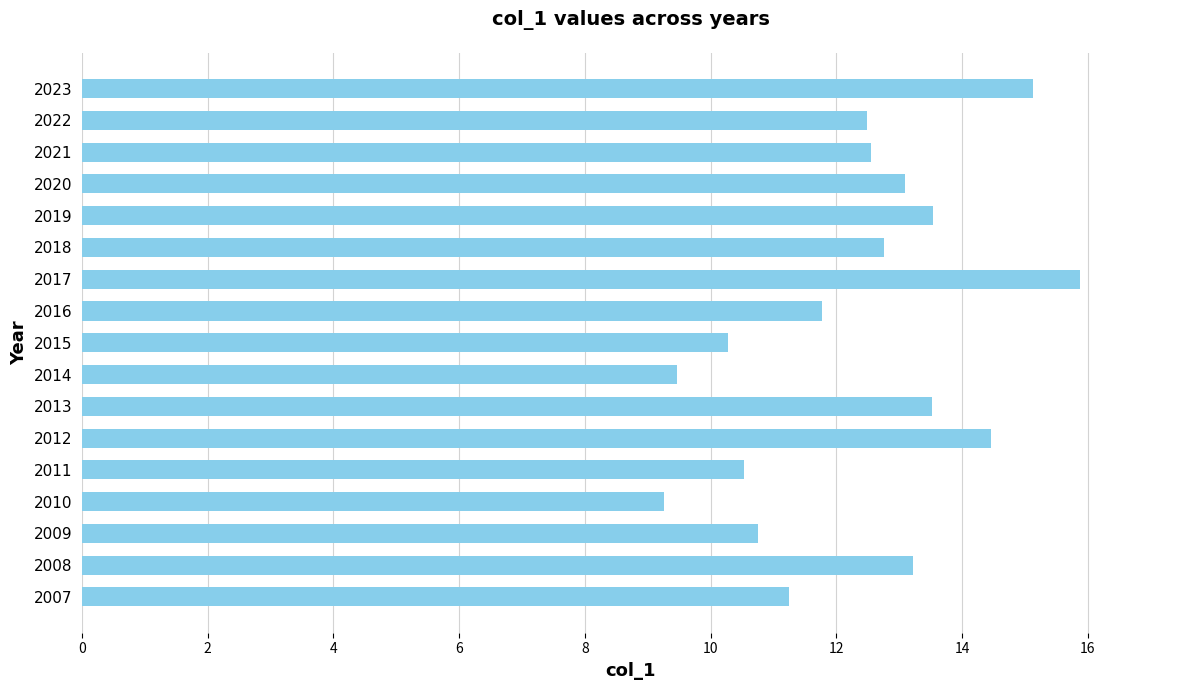

What value does the data have at 2008?

13.2